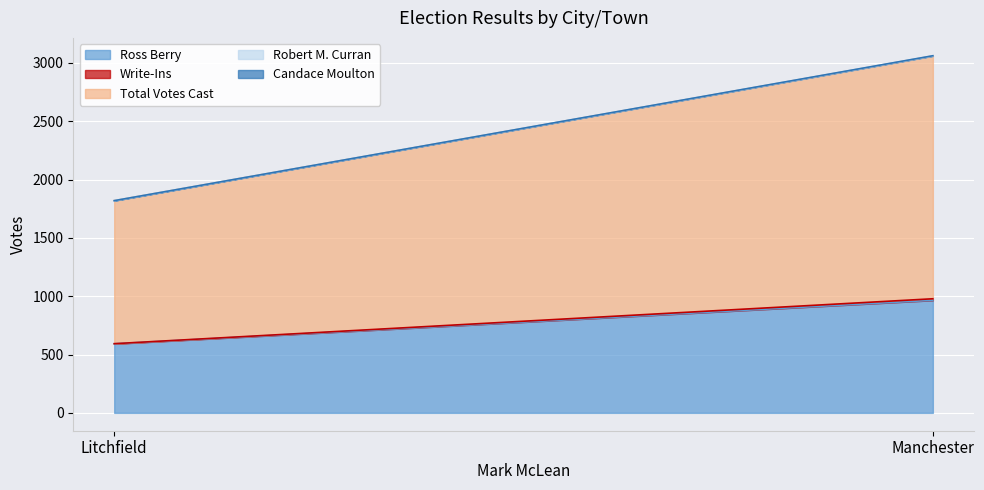

Which category has the lowest value in the Total Votes Cast series?

Litchfield